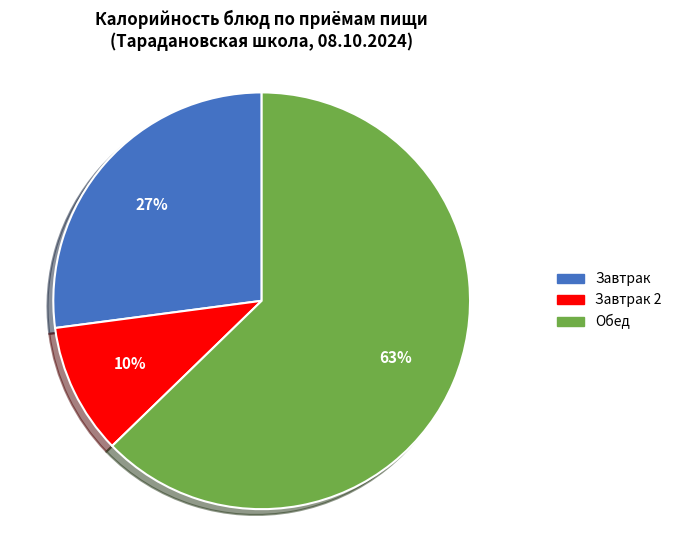

Count the number of slices in the pie.

3